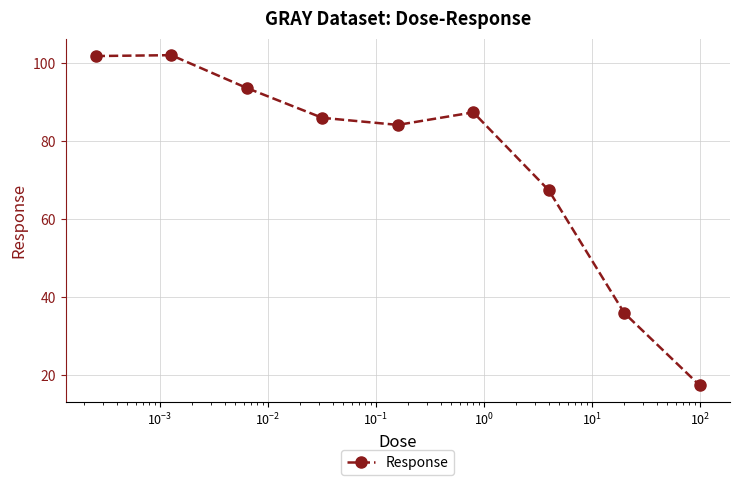

What is the maximum value shown in the chart?

102.1